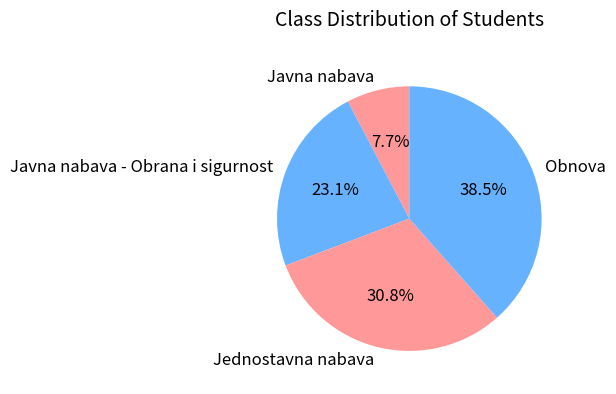

To the nearest percent, what is the combined percentage of Jednostavna nabava and Javna nabava?

38%